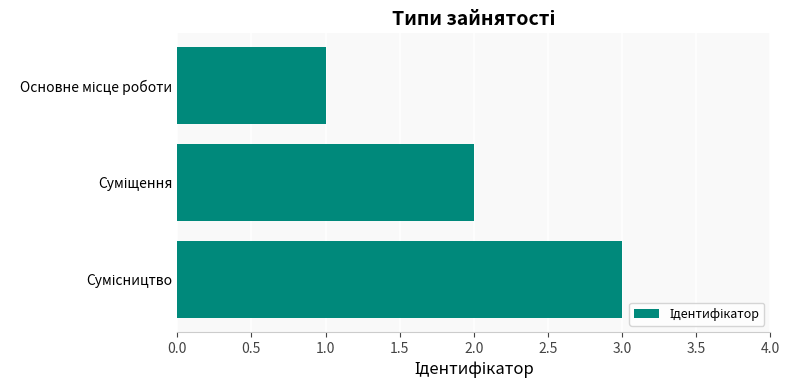

What is the sum of all values?

6